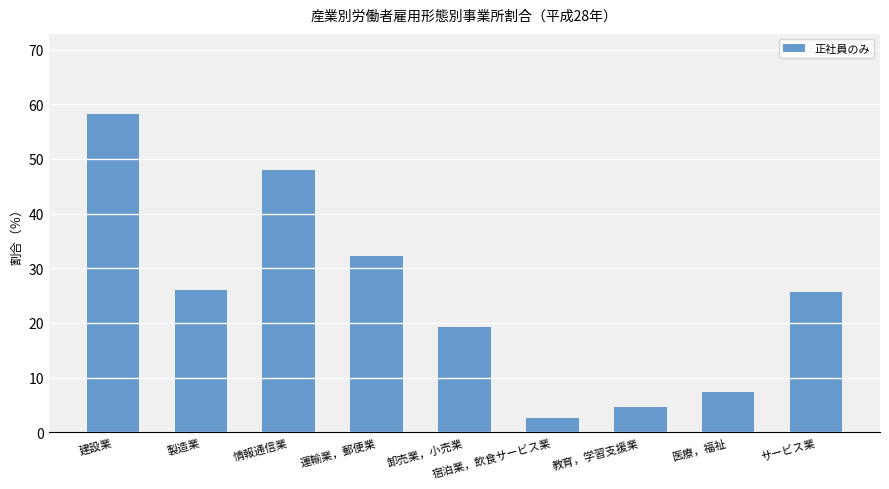

Reading right to left, transcribe all the data shown in this chart.

25.7	7.4	4.7	2.6	19.2	32.2	48.0	26.0	58.3